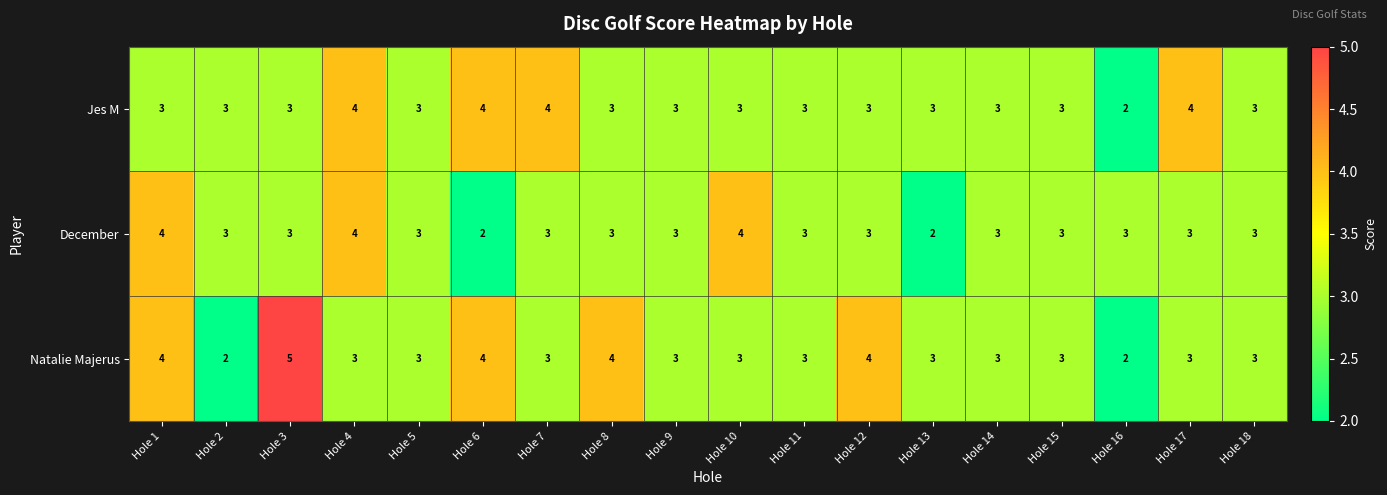

What is the minimum value shown in the chart?

2